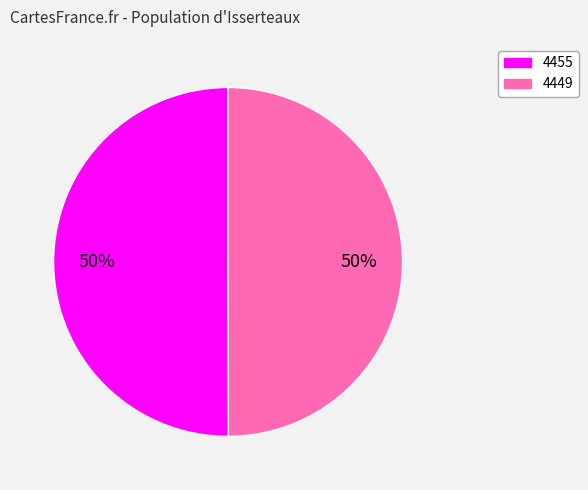

Count the number of slices in the pie.

2